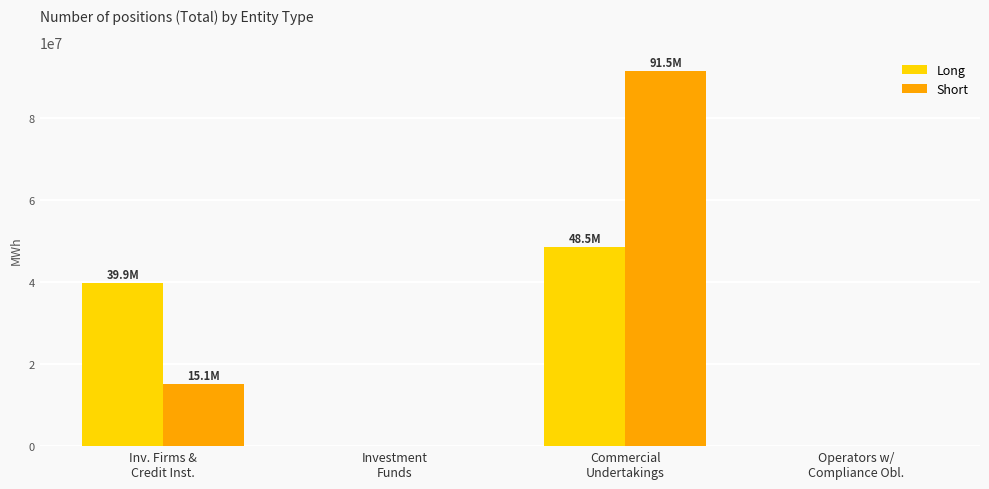

What is the sum of all Long values?

88357025